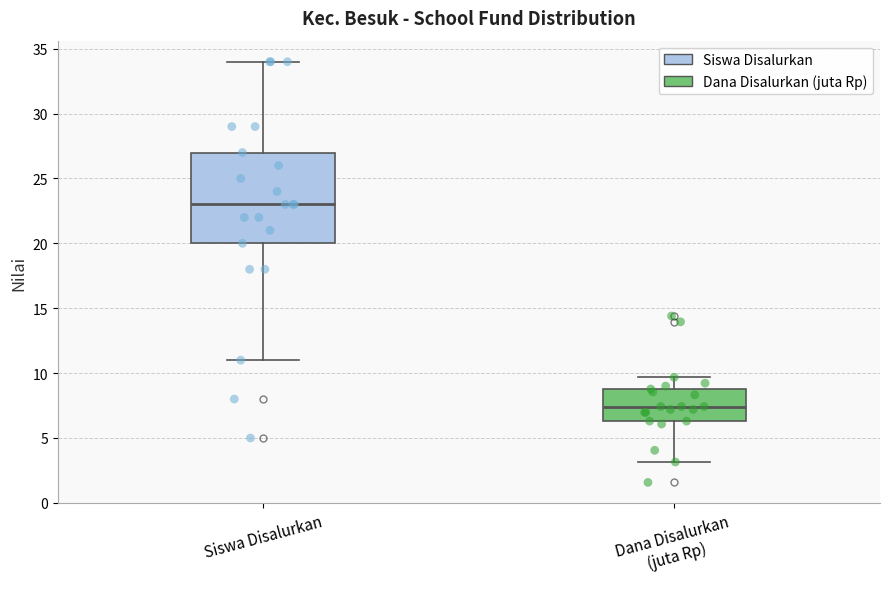

Which box has the highest median line?

Siswa Disalurkan